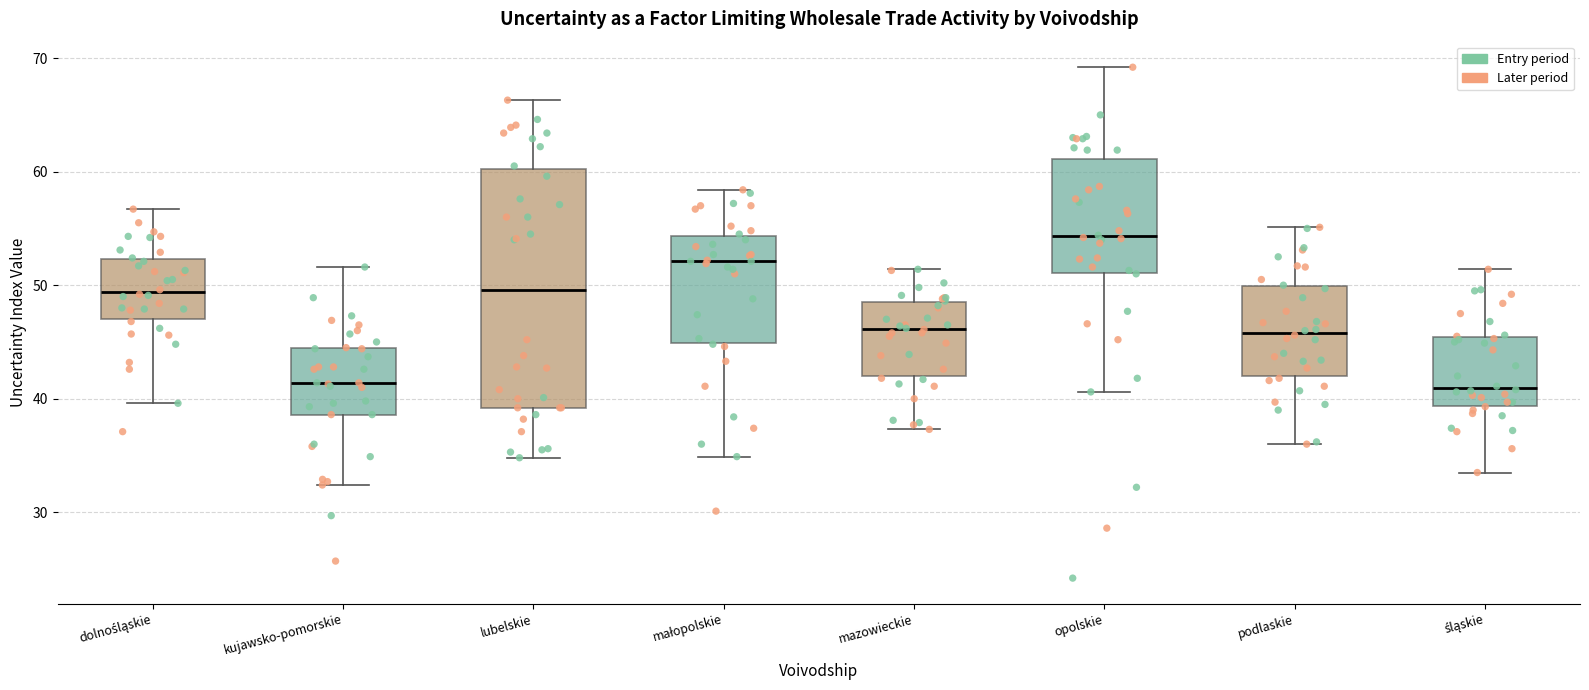

Where does the upper whisker of the box for podlaskie end on the y-axis? The values are not printed on the chart, so give them approximately, as read against the axis.

55